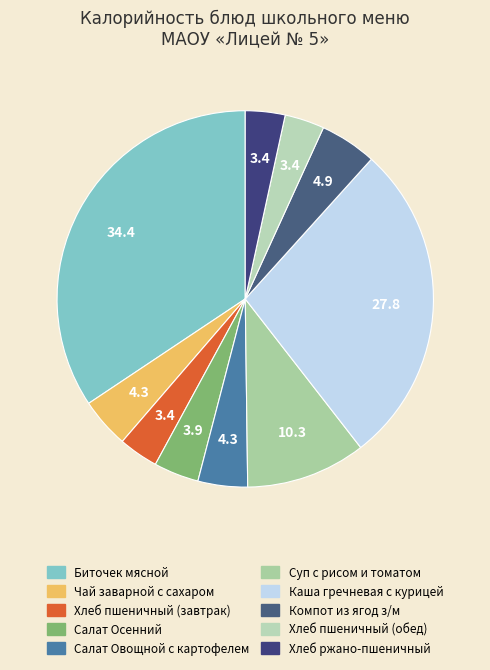

Approximately how many times larger is the value at Хлеб ржано-пшеничный compared to Салат Овощной с картофелем?

0.8